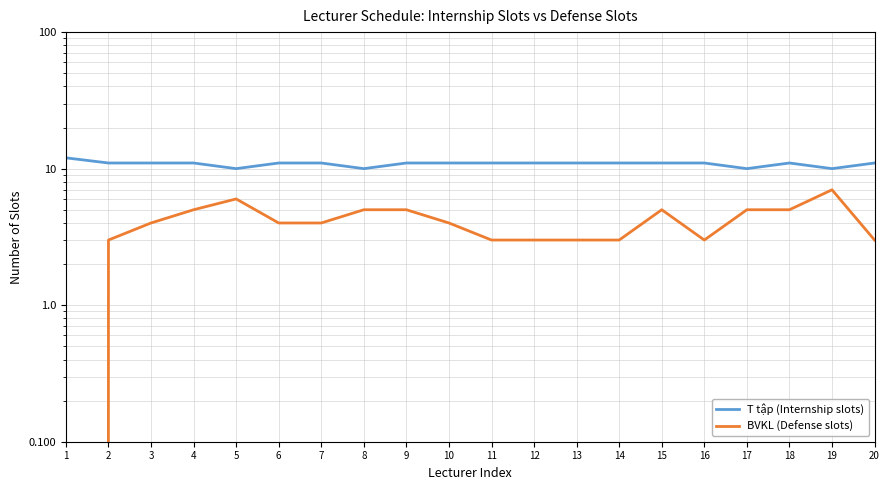

Is it true that BVKL (Defense slots) equals 5 at 14?

False